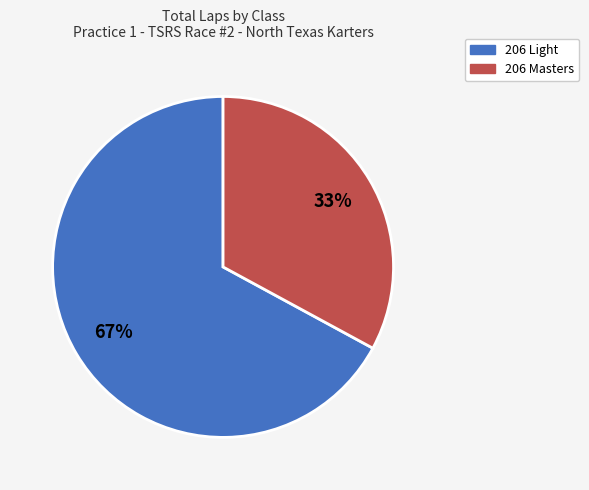

What is the majority slice?

206 Light